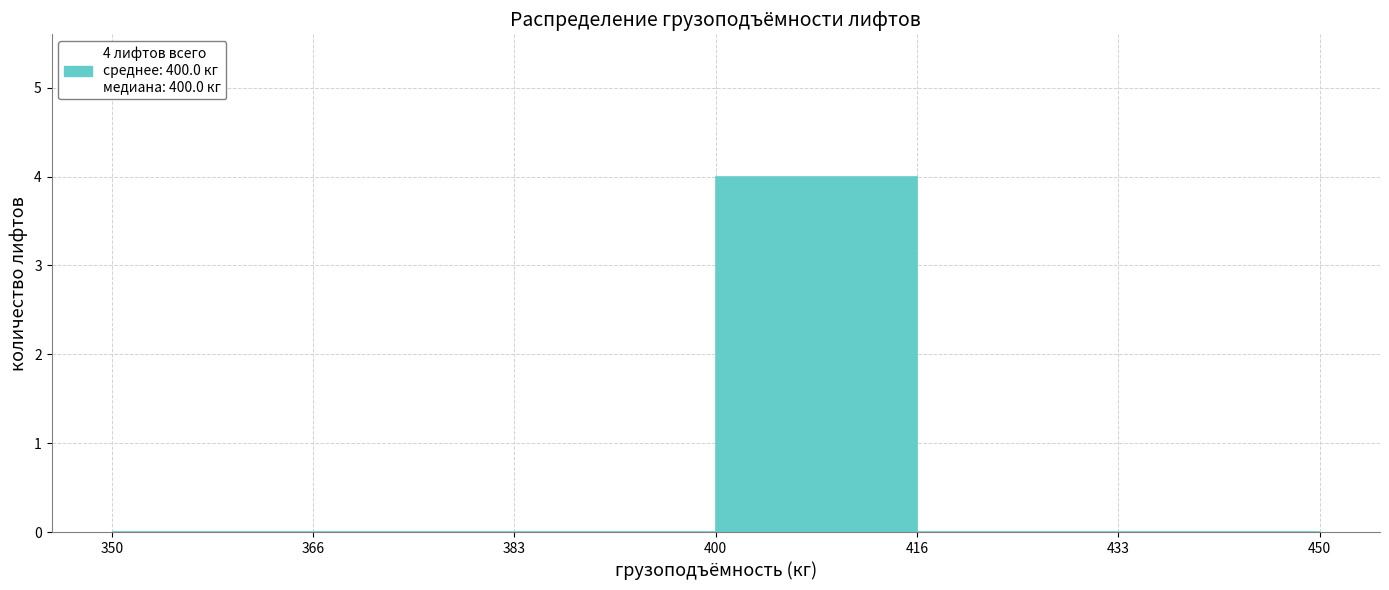

Over which range of the x-axis is the bar tallest?

400 to 416